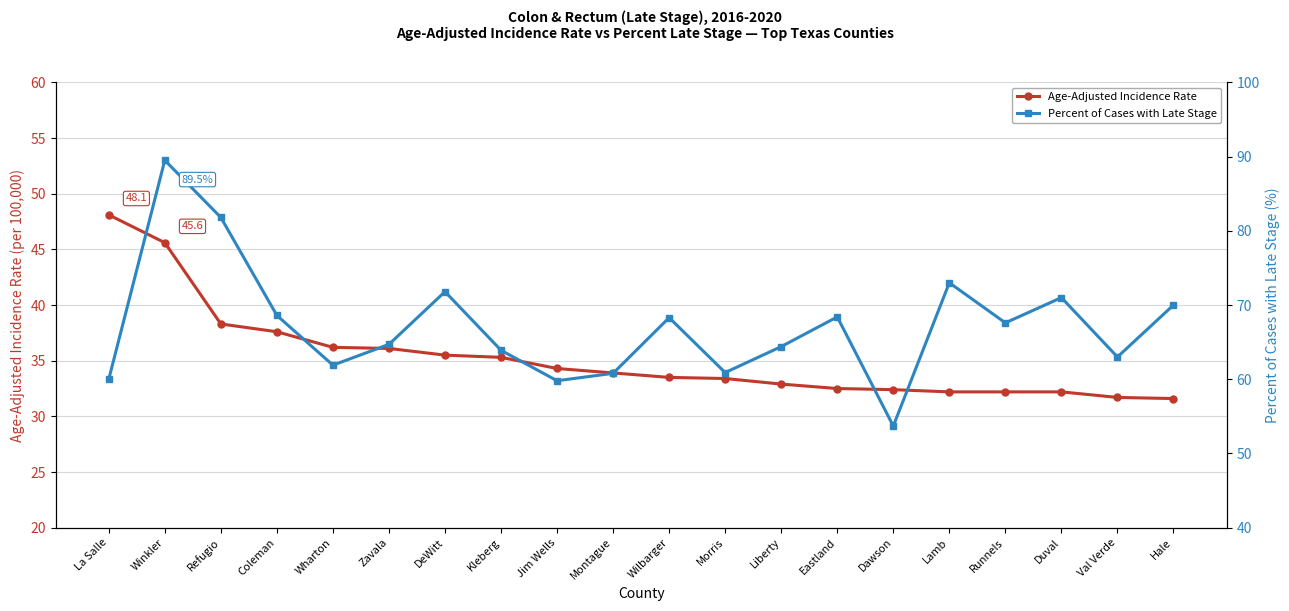

Where does the Age-Adjusted Incidence Rate series first go above 33?

La Salle